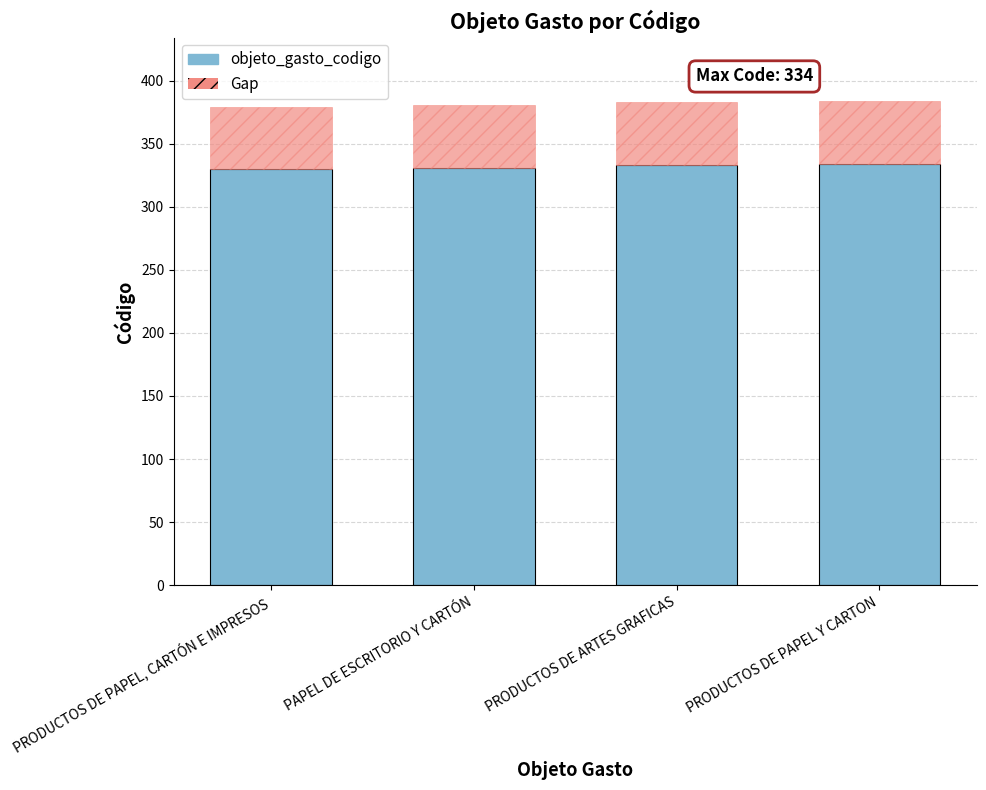

How many data points does each series have?

4